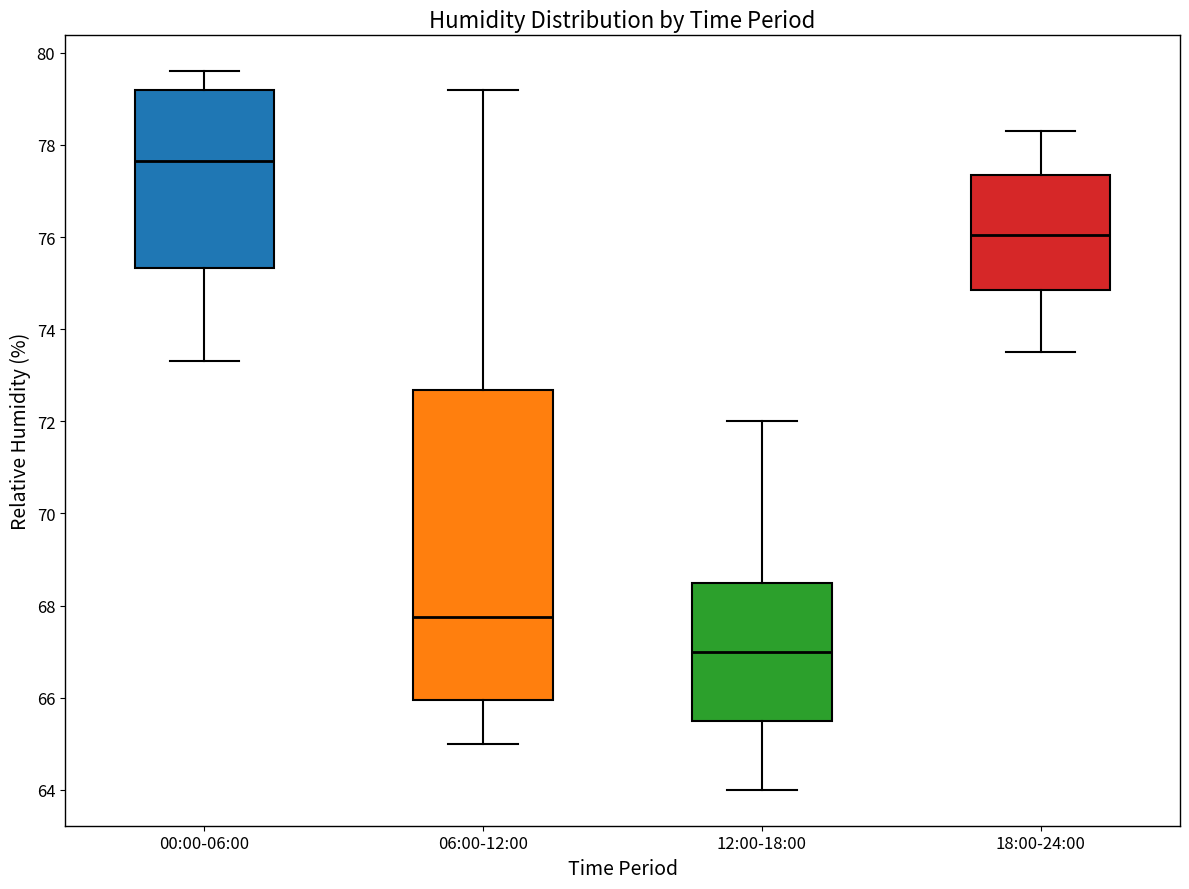

Where does the median line of the box for 18:00-24:00 sit on the y-axis? The values are not printed on the chart, so give them approximately, as read against the axis.

76.0